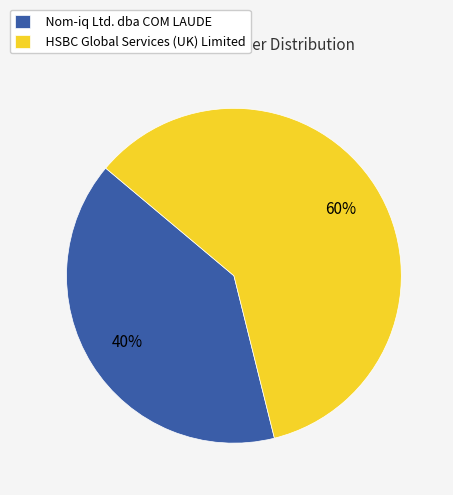

The Nom-iq Ltd. dba COM LAUDE slice represents 31% of the pie. True or false?

False